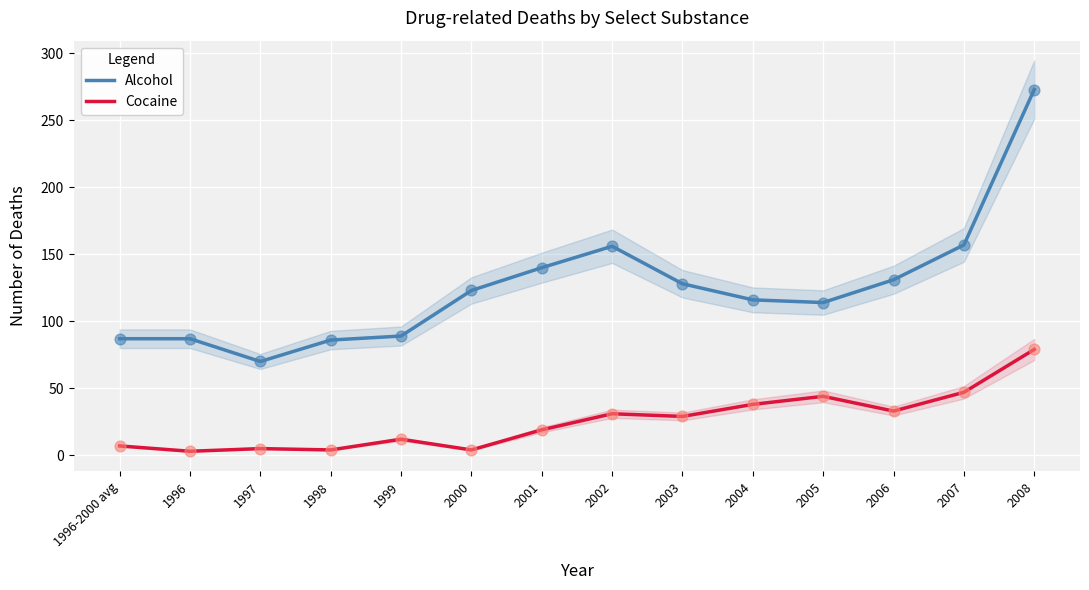

Which series reaches the maximum Y coordinate?

Alcohol